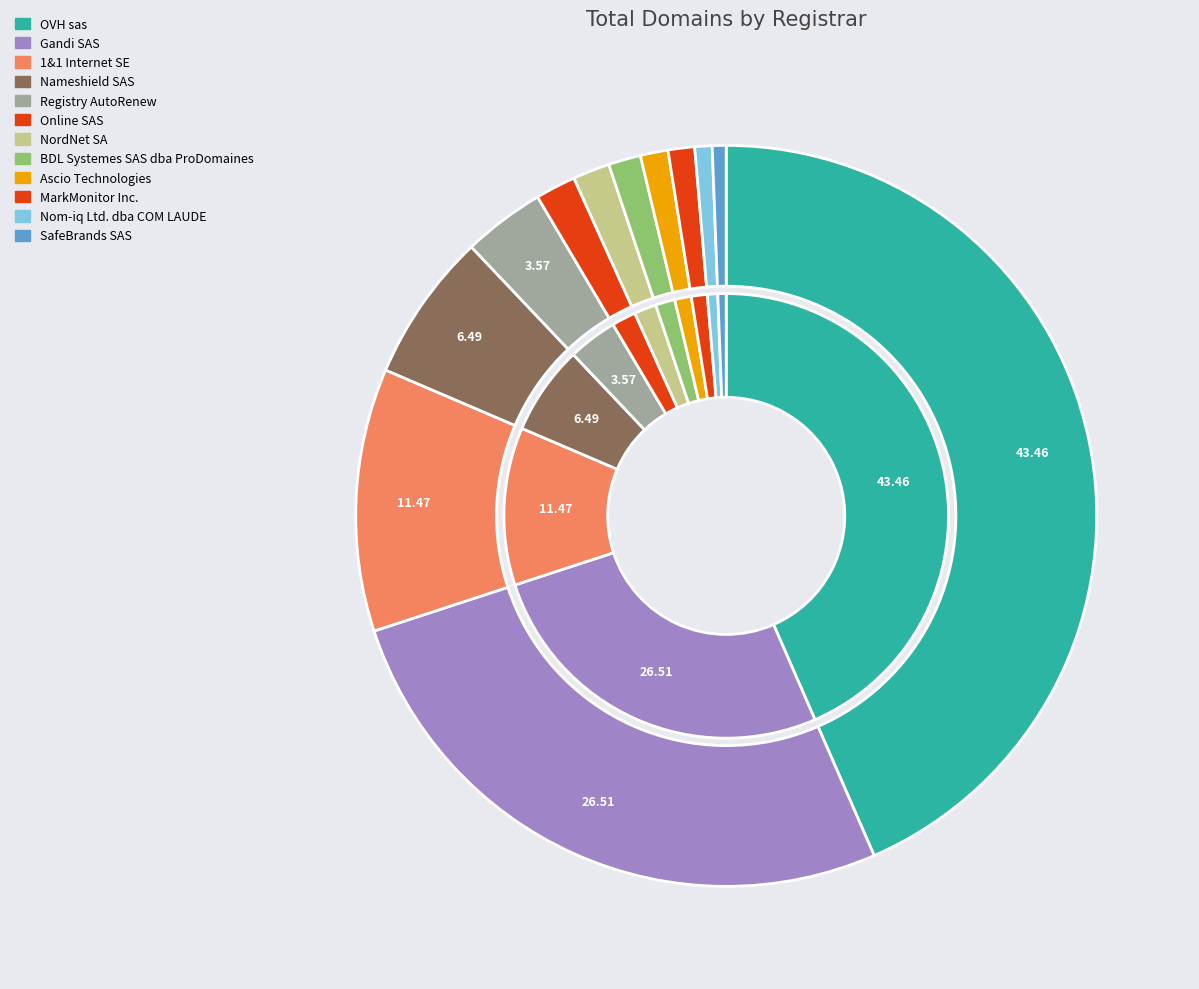

To the nearest percent, what percentage of the pie is Gandi SAS?

27%